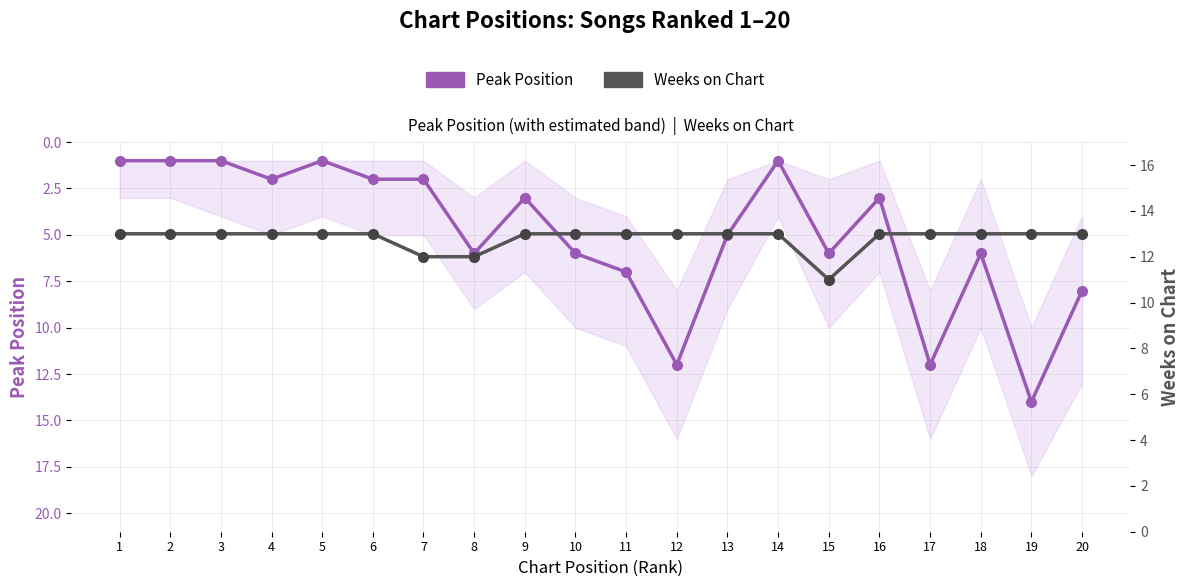

How many lines are shown in the chart?

2